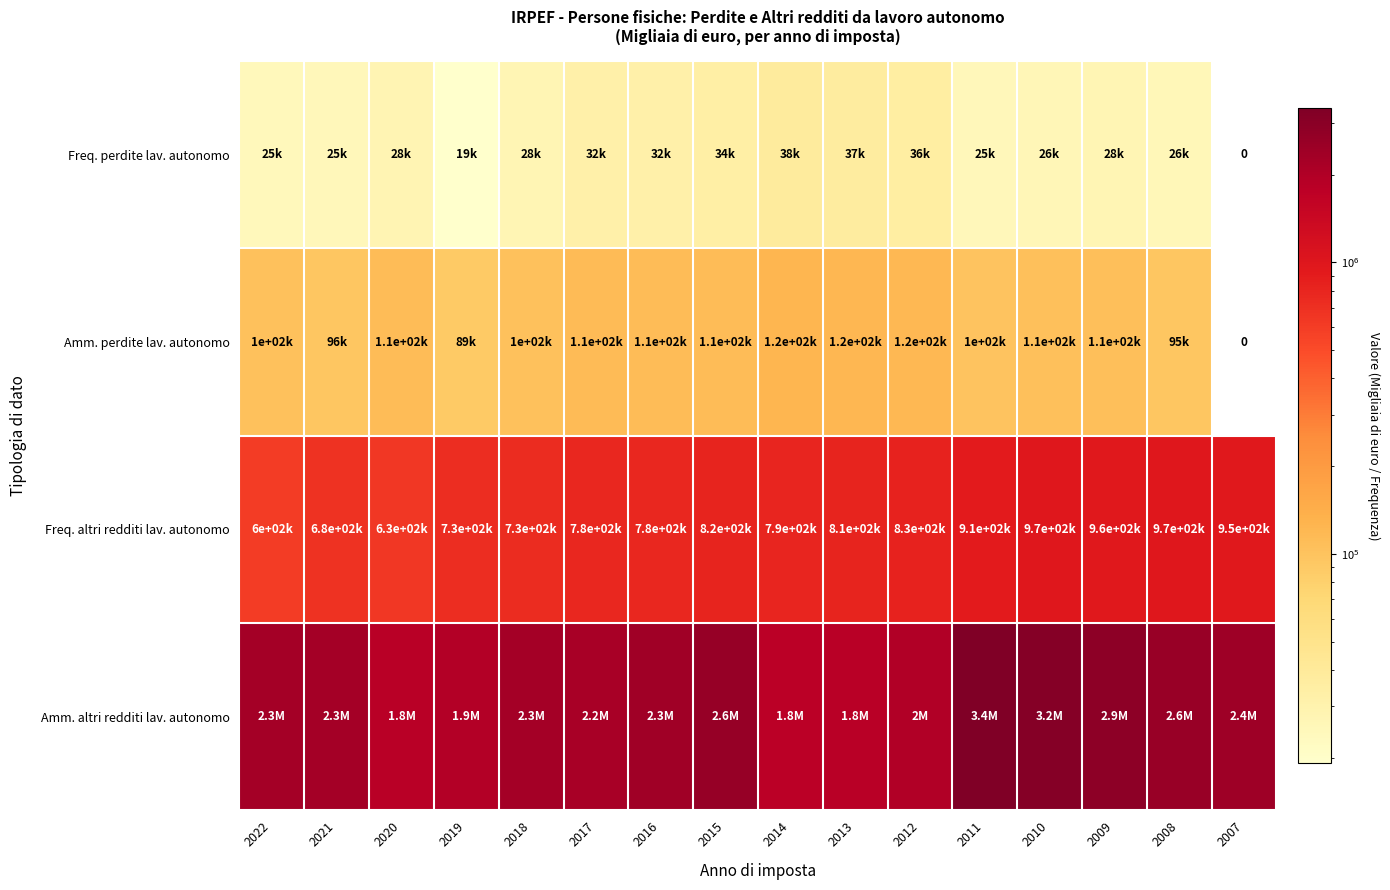

The value of Amm. perdite lav. autonomo at 2009 is 59007.6. True or false?

False